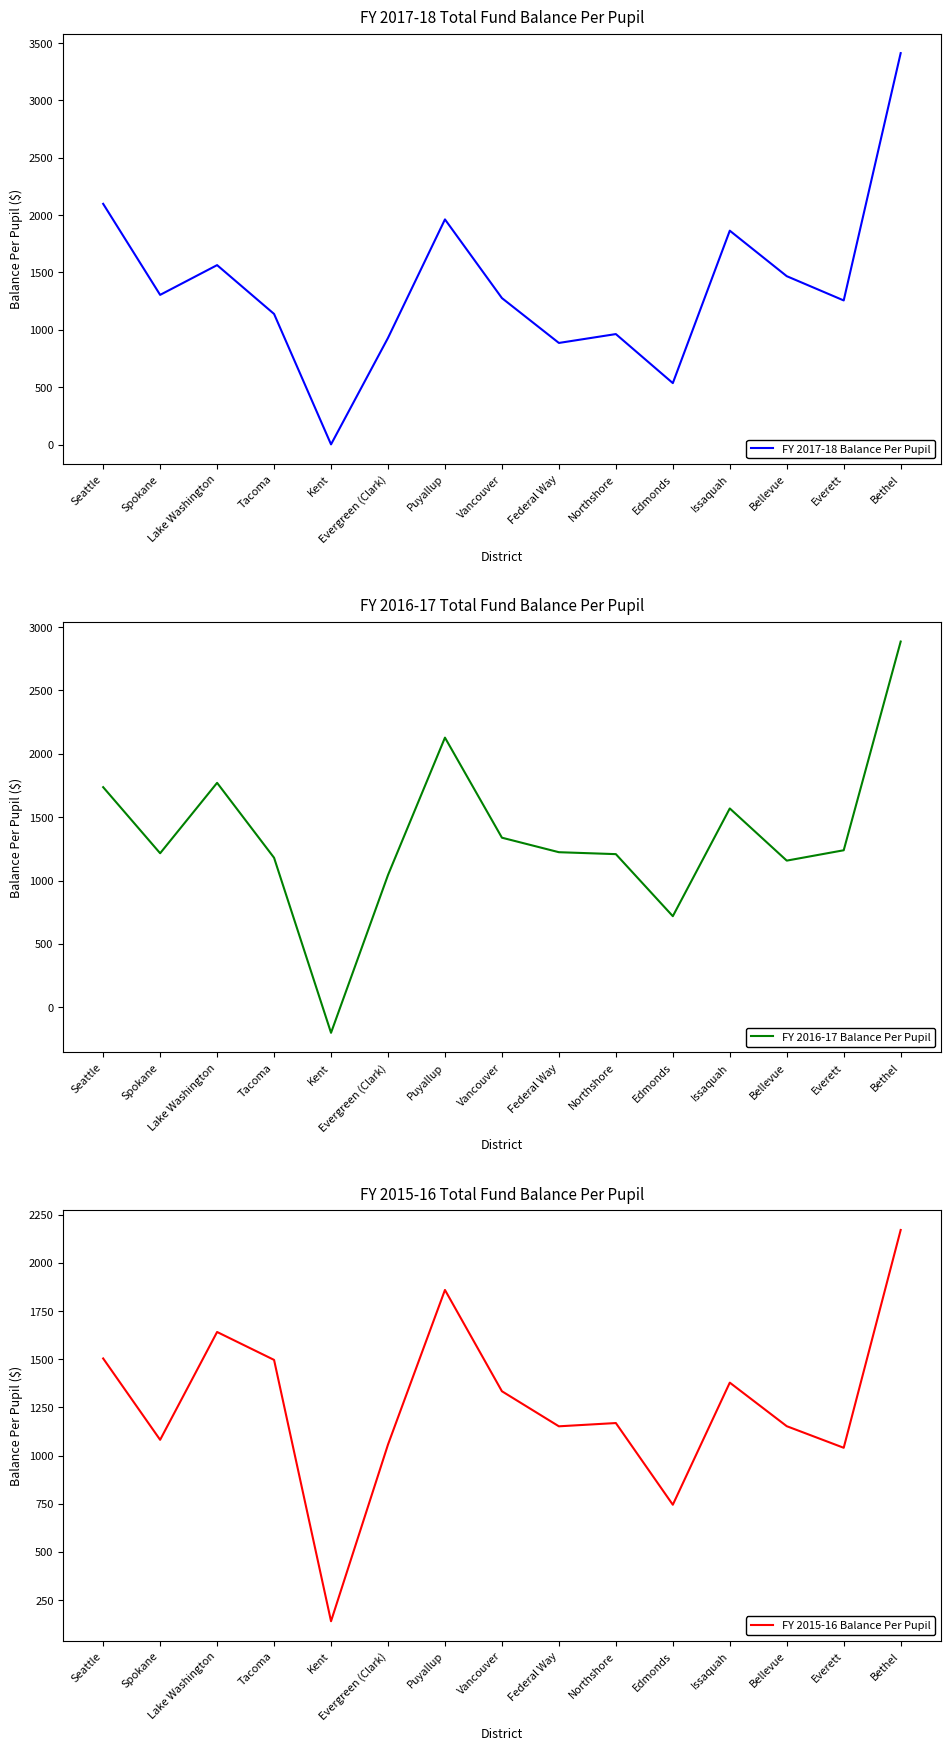

Where is the first local minimum for FY 2016-17 Balance Per Pupil?

Spokane